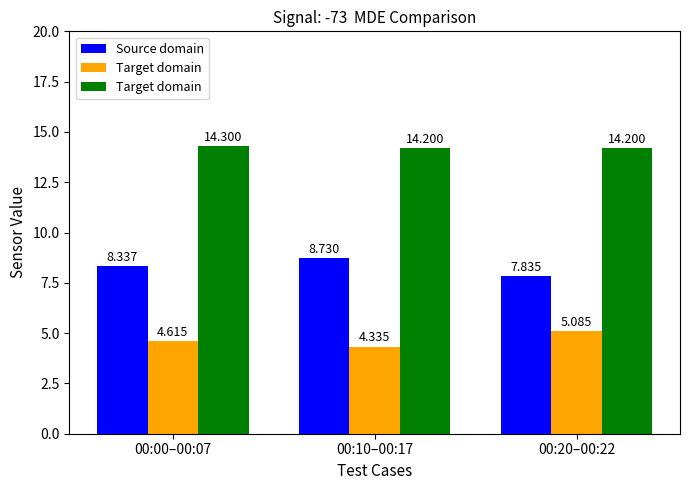

Which has a higher value, 00:10–00:17 or 00:20–00:22?

00:10–00:17